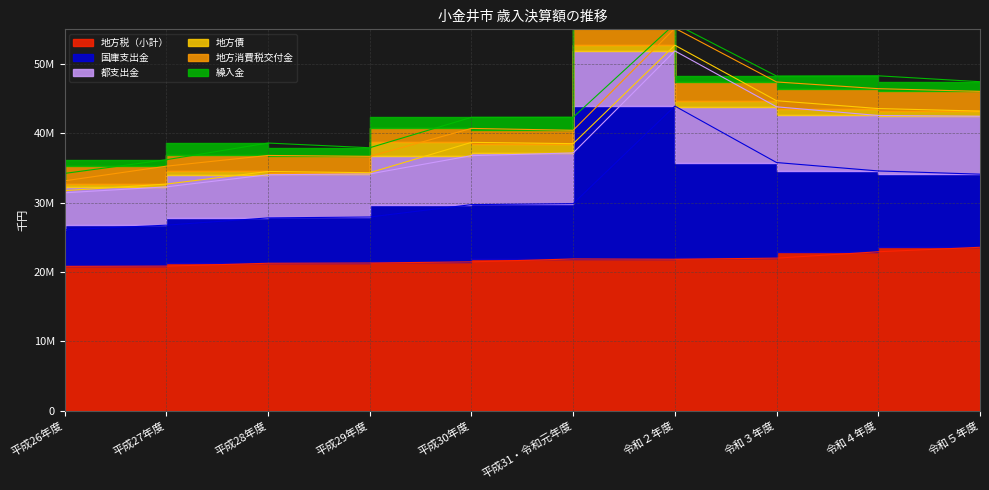

Is the value of 都支出金 at 平成29年度 greater than the value of 国庫支出金 at 令和２年度?

No